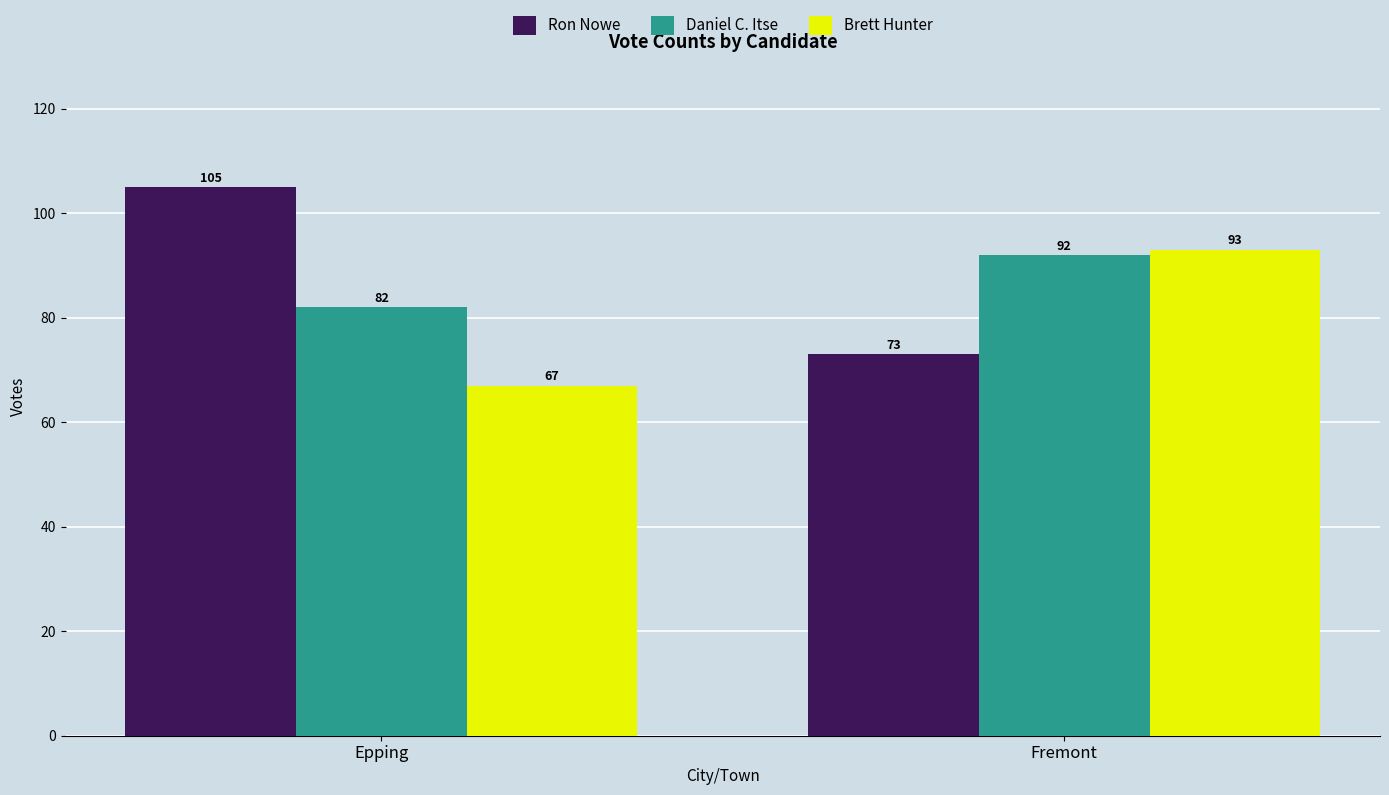

What is the difference between the Daniel C. Itse values at Epping and Fremont?

10